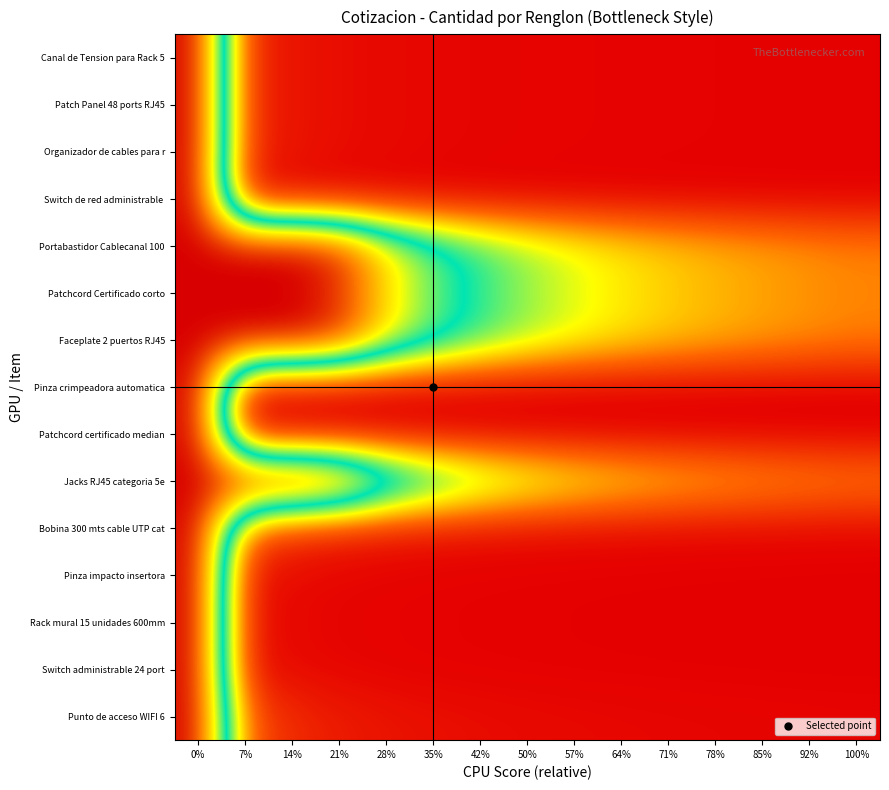

Between 57% and 92%, which is larger?

57%